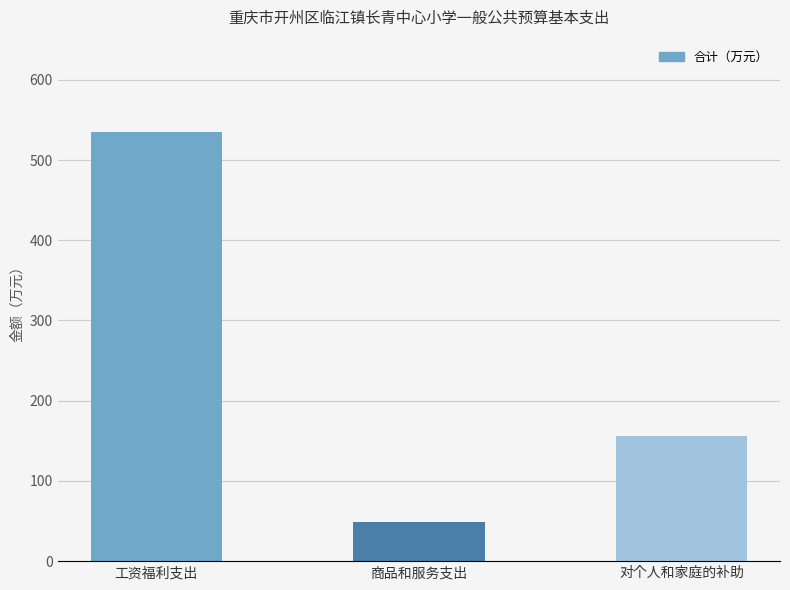

Reading left to right, transcribe all the data shown in this chart.

535.4	48.7	155.9